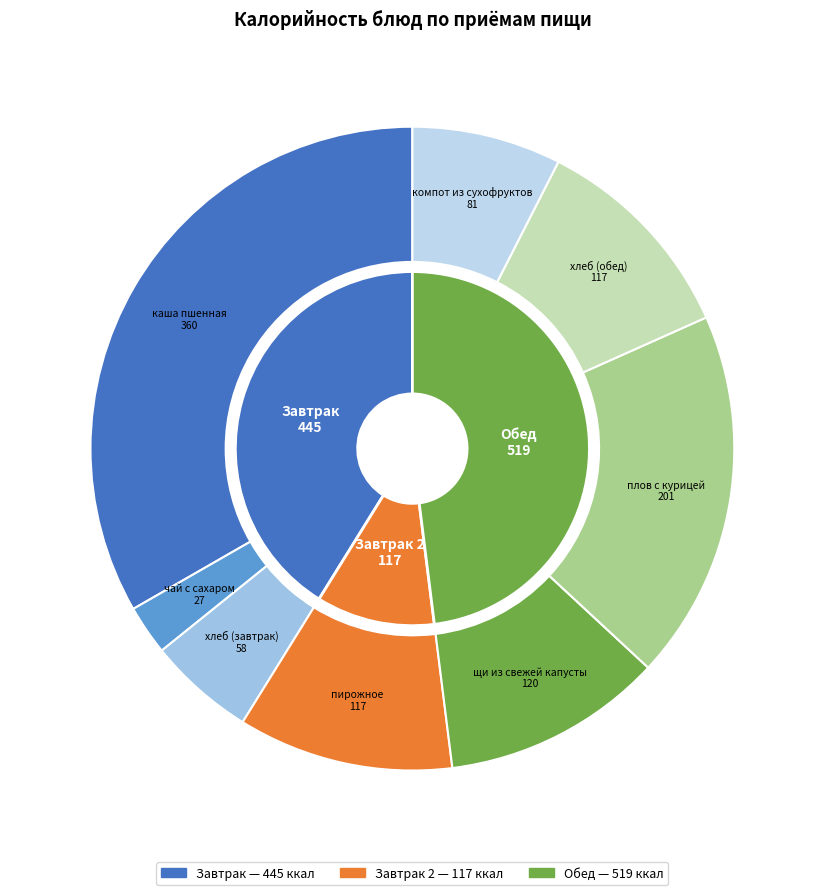

How many segments does this pie chart have?

8